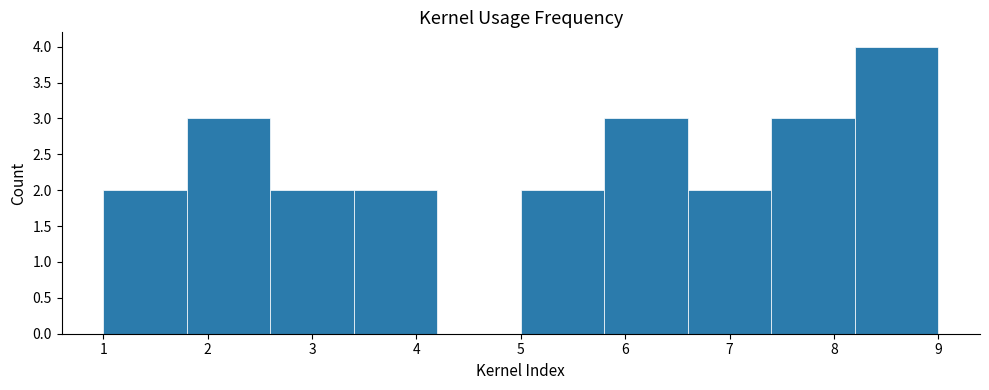

How tall is the bar that spans 5.8 to 6.6 on the x-axis? The values are not printed on the chart, so give them approximately, as read against the axis.

3